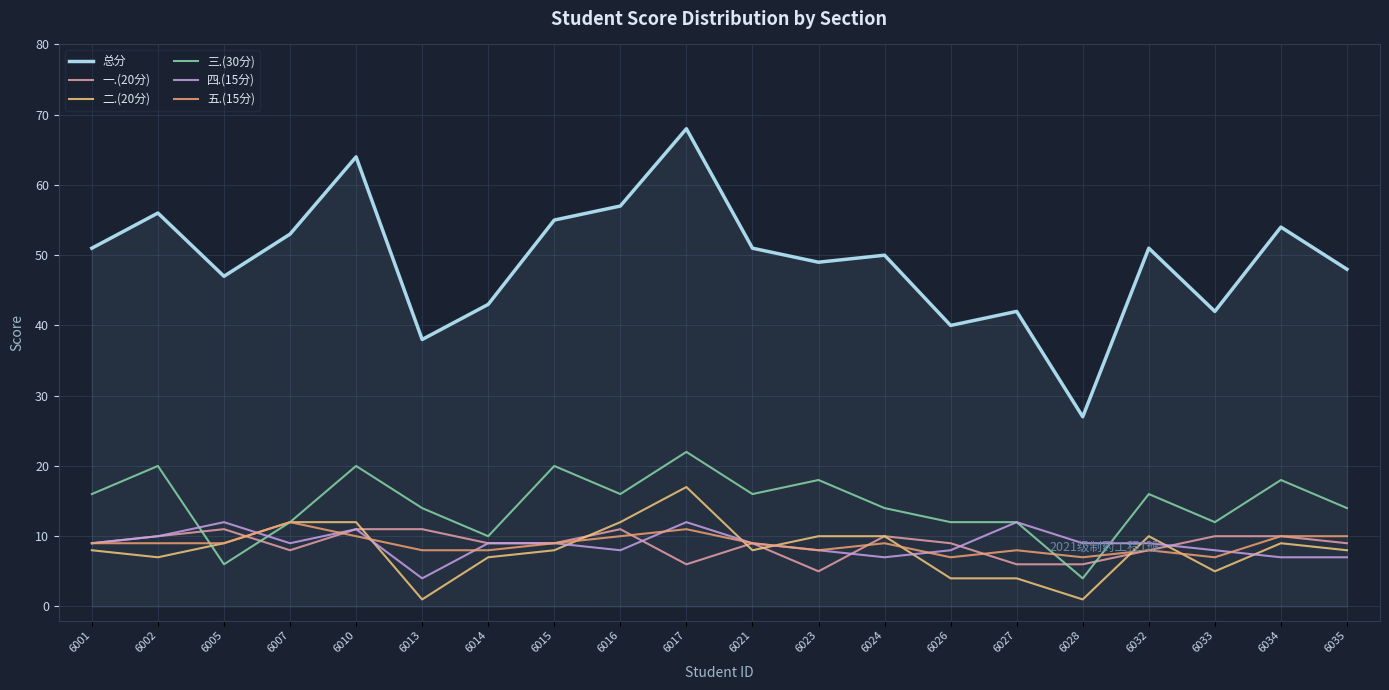

What are all the series names shown in the legend?

总分, 一.(20分), 二.(20分), 三.(30分), 四.(15分), 五.(15分)